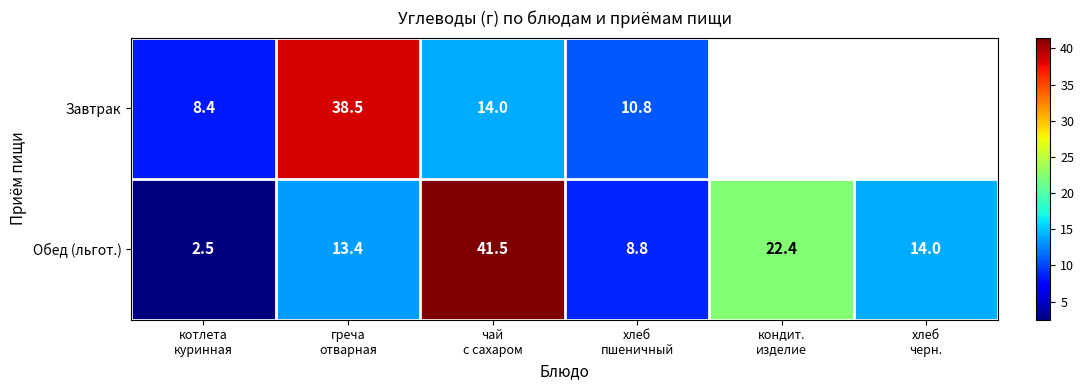

What is the average value of the Обед (льгот.) series?

17.1